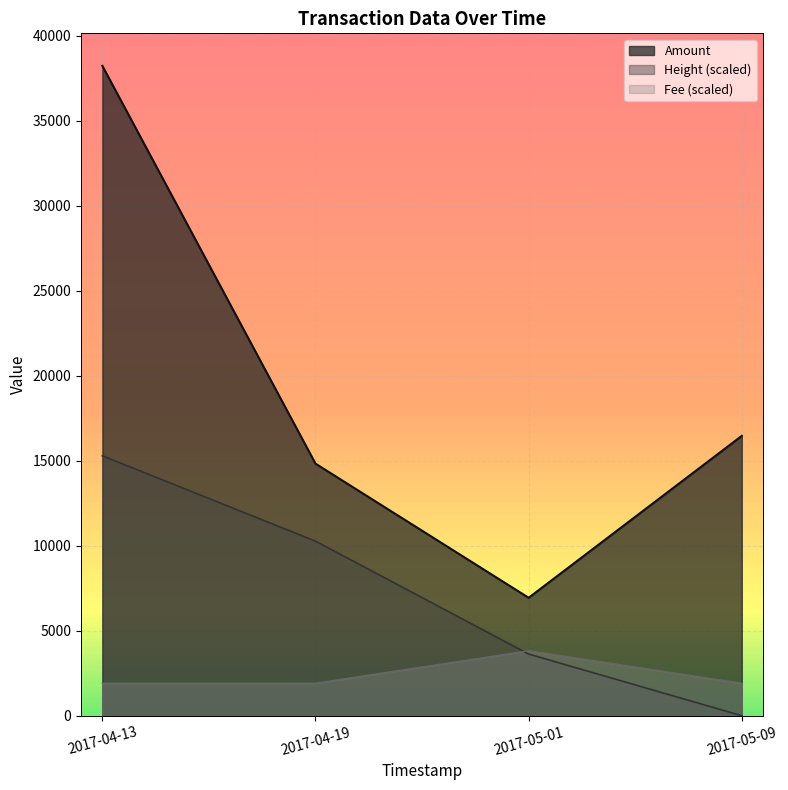

Rank the series by their maximum value, from highest to lowest.

Amount, Height (scaled), Fee (scaled)